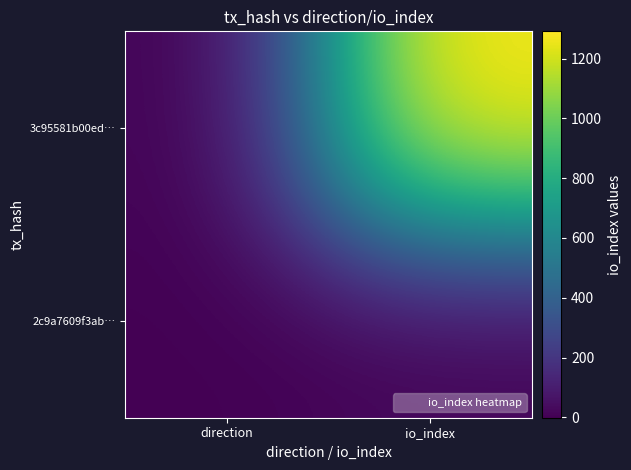

What is the spread (max minus min) of values at direction?

2